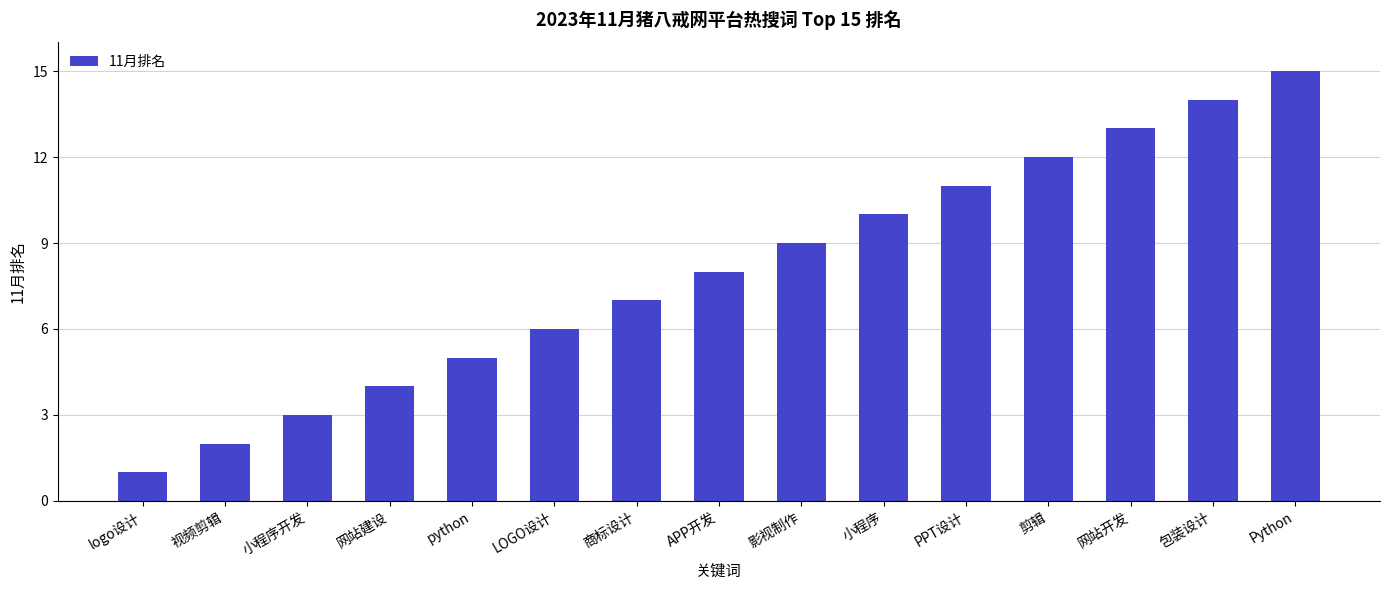

What position from the right is LOGO设计?

10